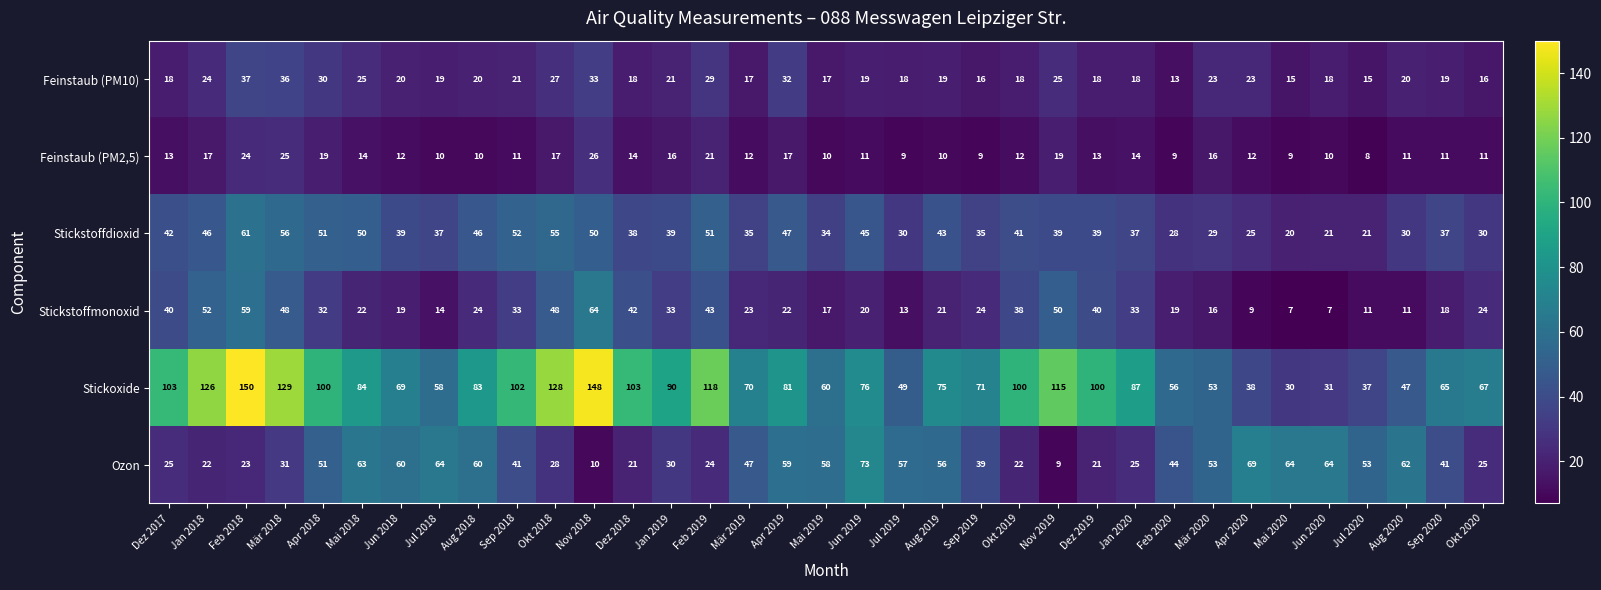

At how many categories does at least one series exceed 123?

5